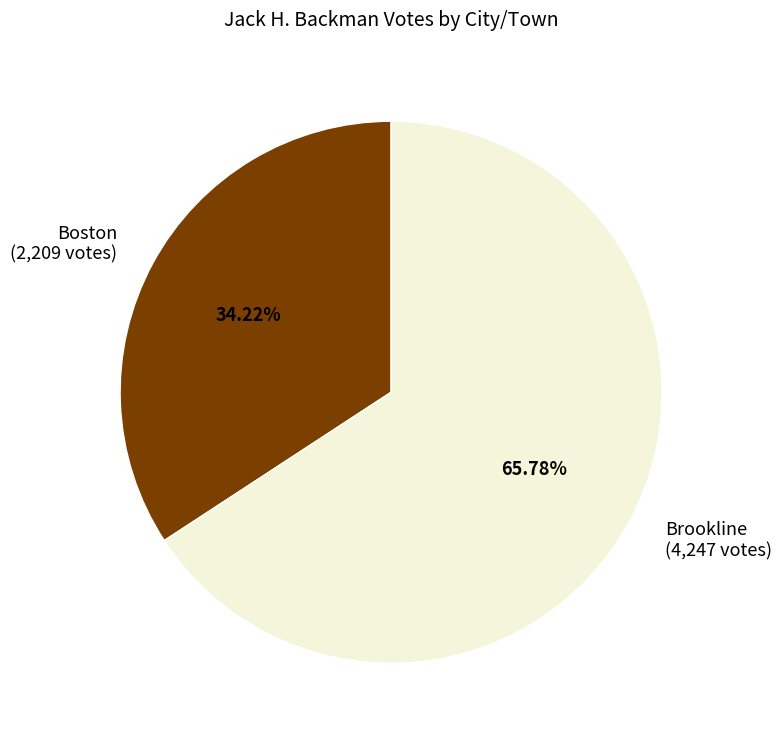

To the nearest percent, what portion does Brookline represent?

66%